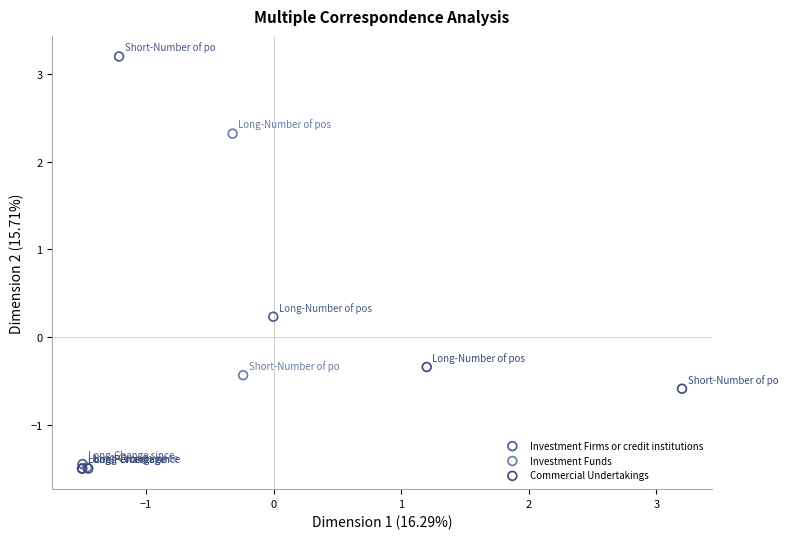

Which series has the widest spread of Y values?

Investment Firms or credit institutions